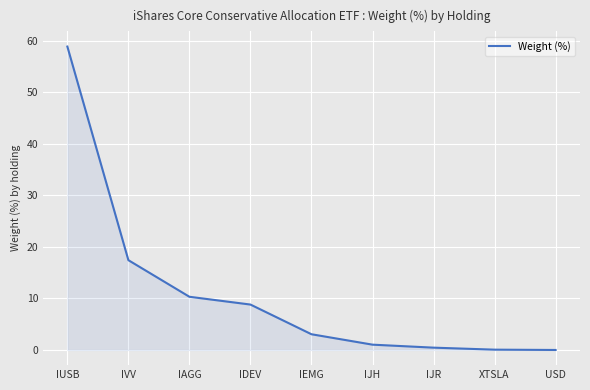

Which label corresponds to the largest value in the chart?

IUSB